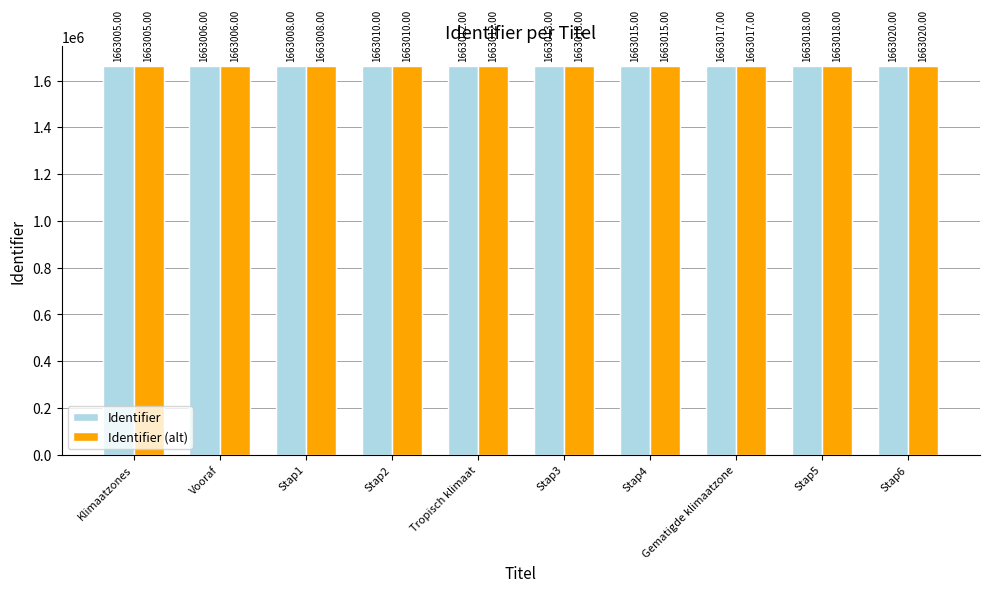

Which label corresponds to the smallest value in the chart?

Klimaatzones